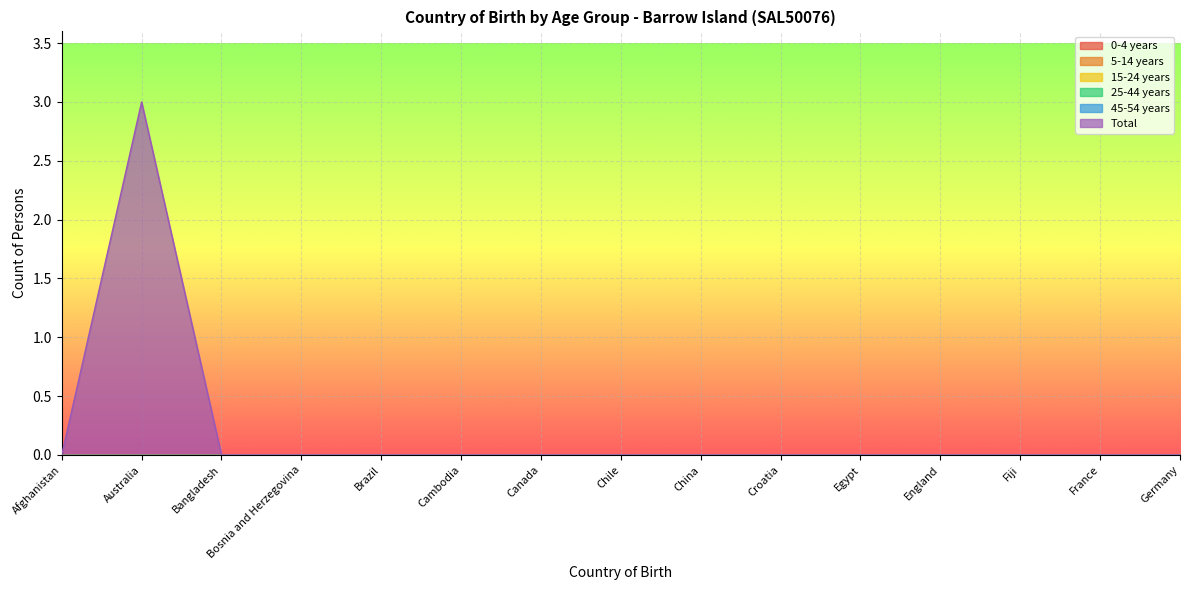

True or false: 45-54 years and 0-4 years intersect in this chart.

False